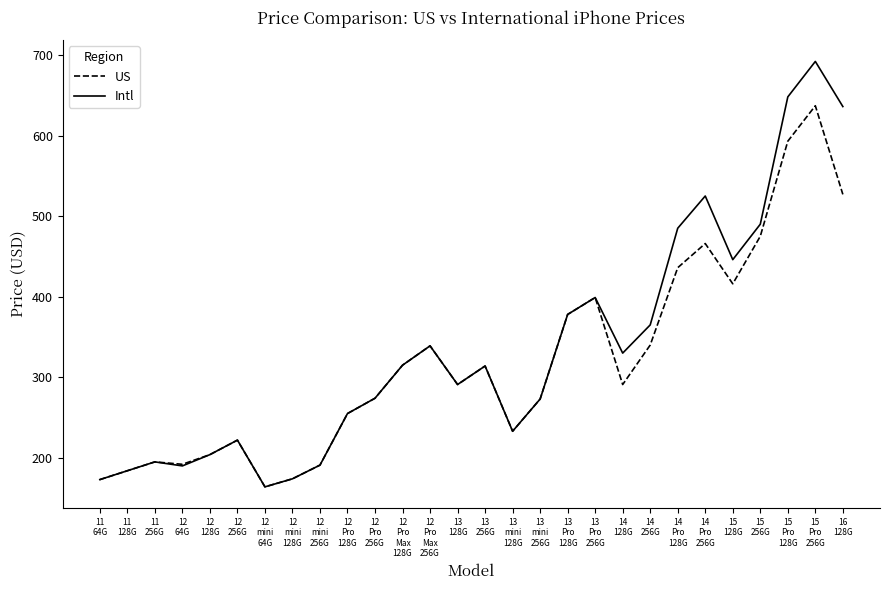

True or false: Intl has more than 0 interior local peaks.

True